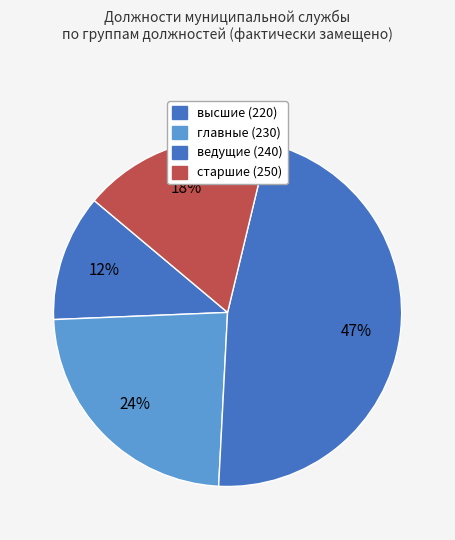

Which slice is the largest?

ведущие (240)